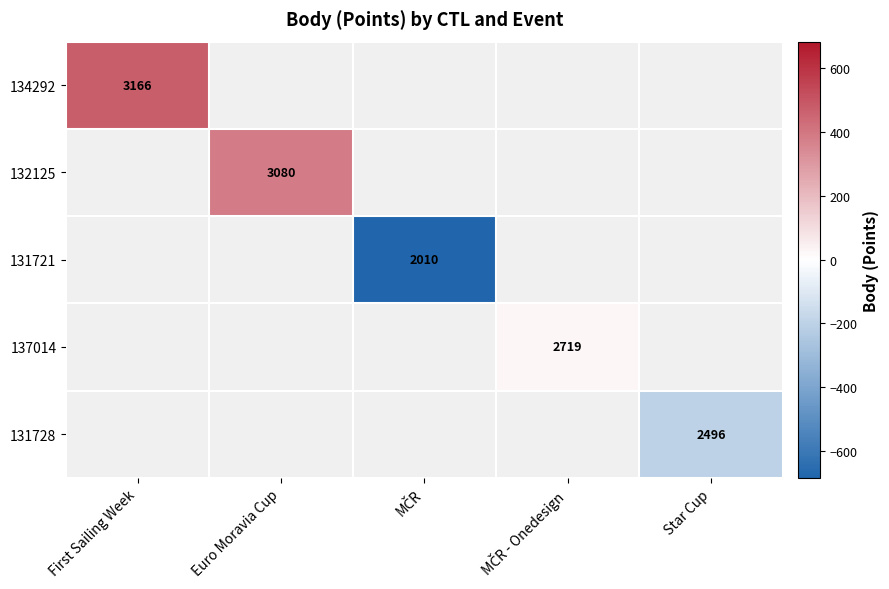

Count the number of categories in the chart.

5